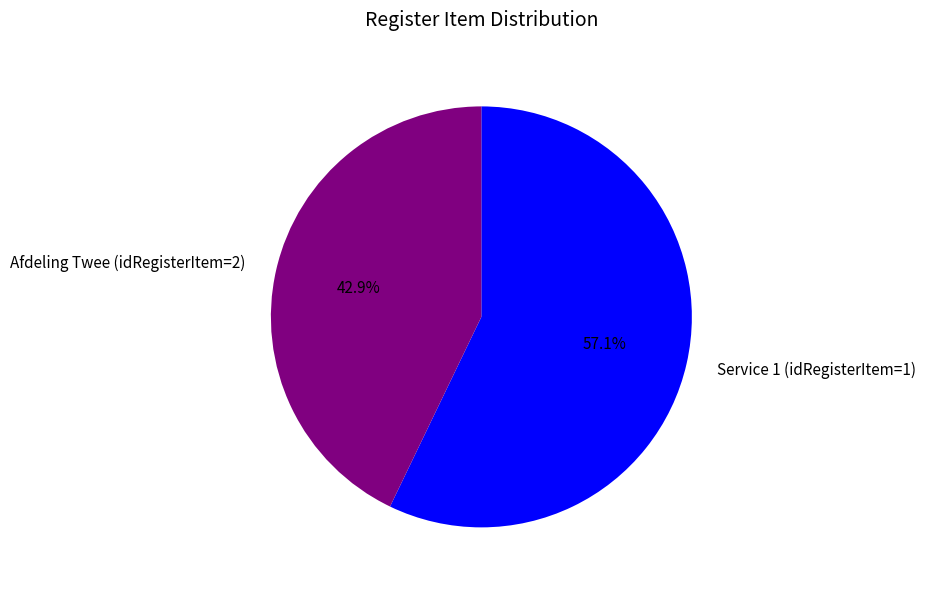

Between Afdeling Twee (idRegisterItem=2) and Service 1 (idRegisterItem=1), which is larger?

Service 1 (idRegisterItem=1)